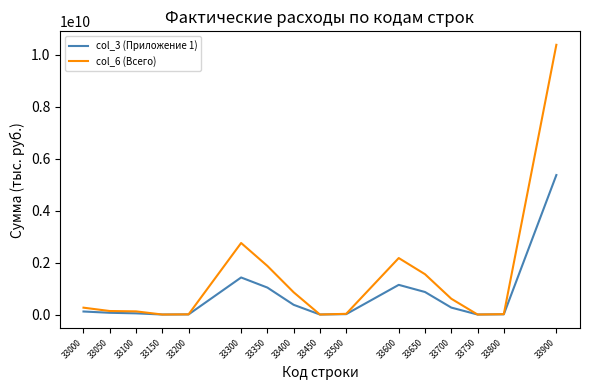

Is the value of col_3 (Приложение 1) at 33450 greater than the value of col_6 (Всего) at 33000?

No